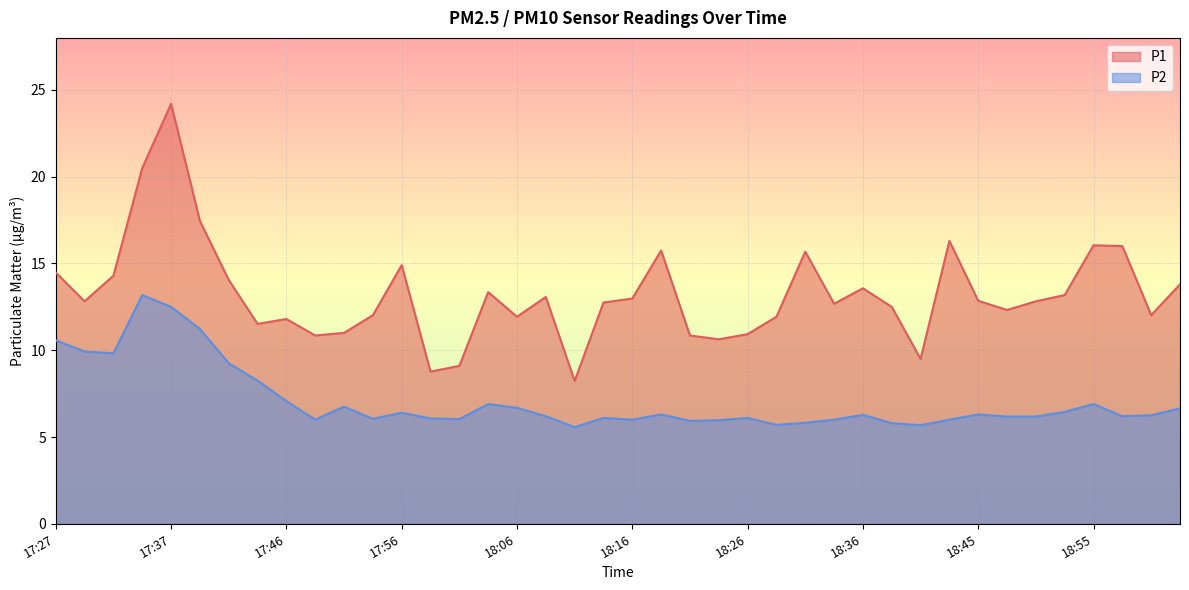

Where does the P2 series first go above 6?

17:27